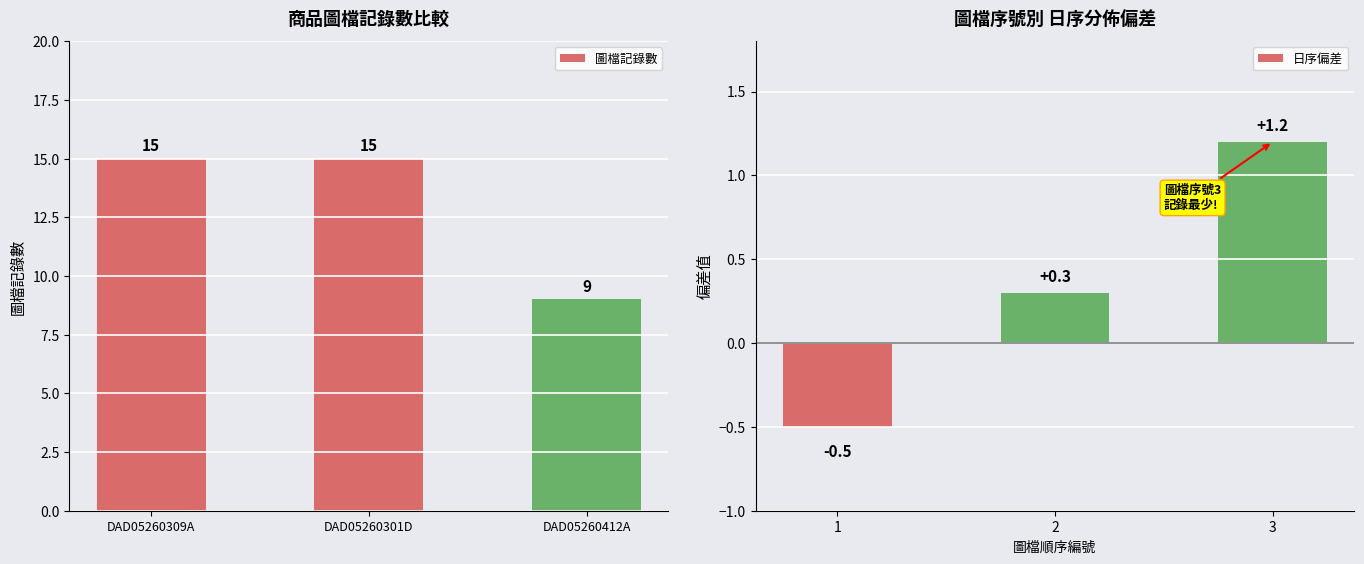

What is the lowest value of the 圖檔記錄數 series?

9